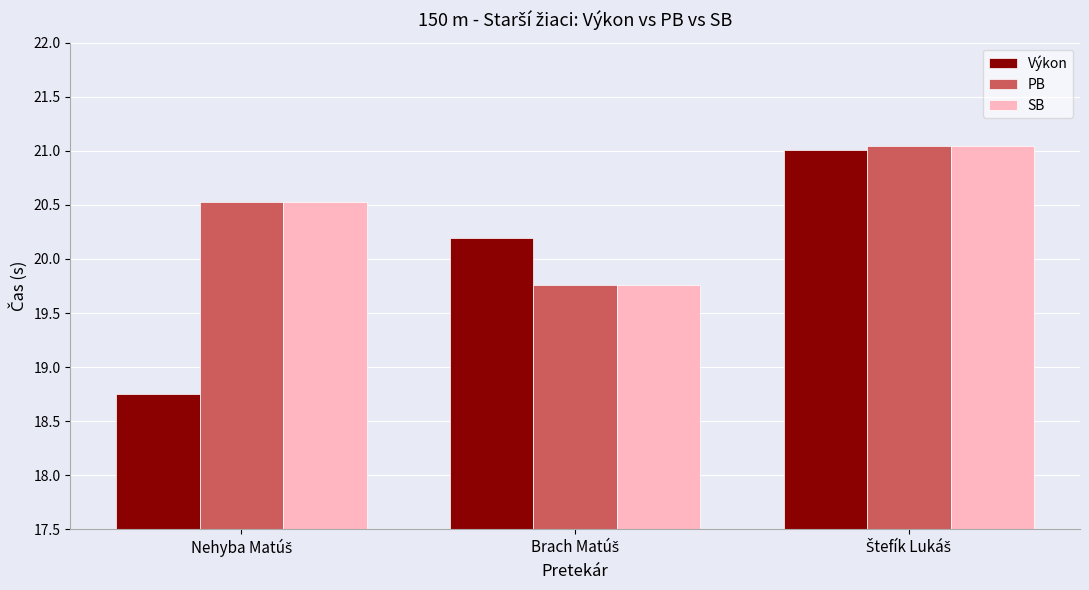

What is the minimum value for SB?

19.8